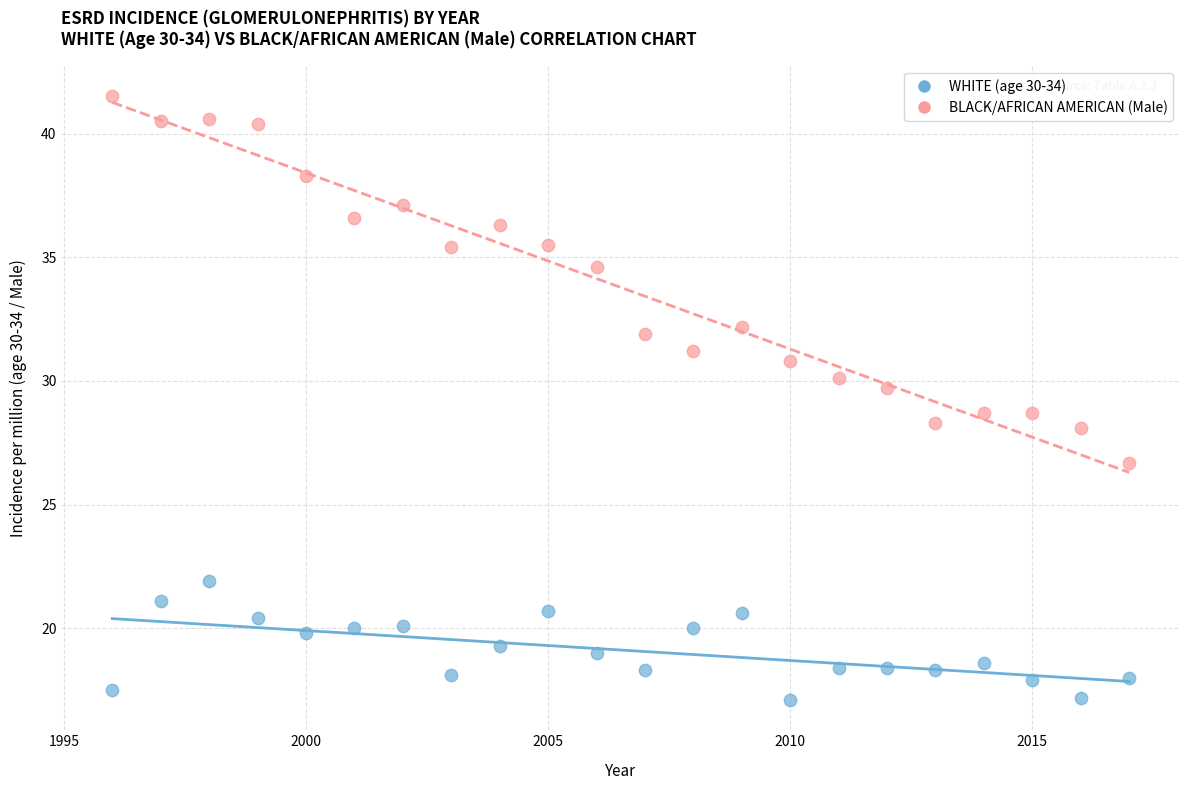

How many points are shown in the scatter plot?

44